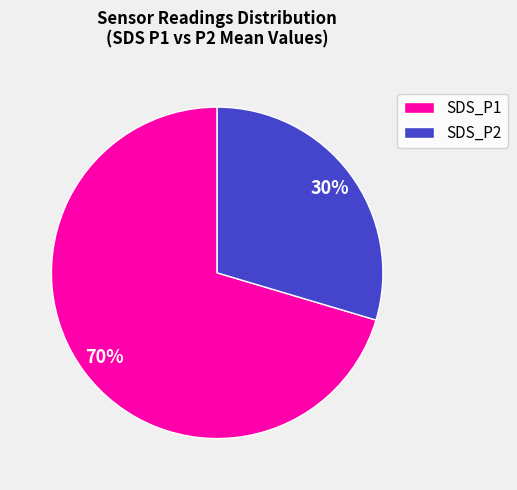

Do SDS_P1 and SDS_P2 together represent more than half of the pie?

Yes